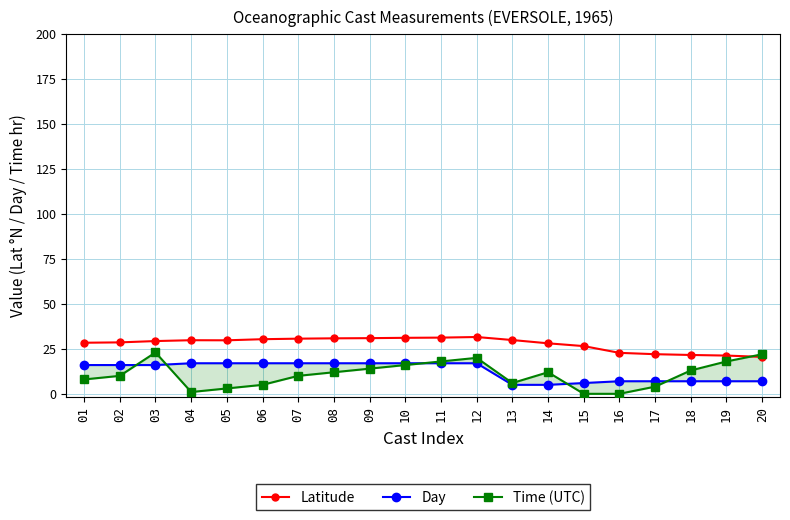

Reading left to right, transcribe all the data shown in this chart.

Latitude: 01=28.4	02=28.6	03=29.3	04=29.8	05=29.8	06=30.4	07=30.7	08=30.9	09=30.9	10=31.1	11=31.2	12=31.6	13=29.9	14=28.1	15=26.5	16=22.8	17=22.0	18=21.6	19=21.3	20=20.5
Day: 01=16.0	02=16.0	03=16.0	04=17.0	05=17.0	06=17.0	07=17.0	08=17.0	09=17.0	10=17.0	11=17.0	12=17.0	13=5.0	14=5.0	15=6.0	16=7.0	17=7.0	18=7.0	19=7.0	20=7.0
Time (UTC): 01=8.0	02=10.0	03=23.0	04=1.0	05=3.0	06=5.0	07=10.0	08=12.0	09=14.0	10=16.0	11=18.0	12=20.0	13=6.0	14=12.0	15=0.0	16=0.0	17=4.0	18=13.0	19=18.0	20=22.0